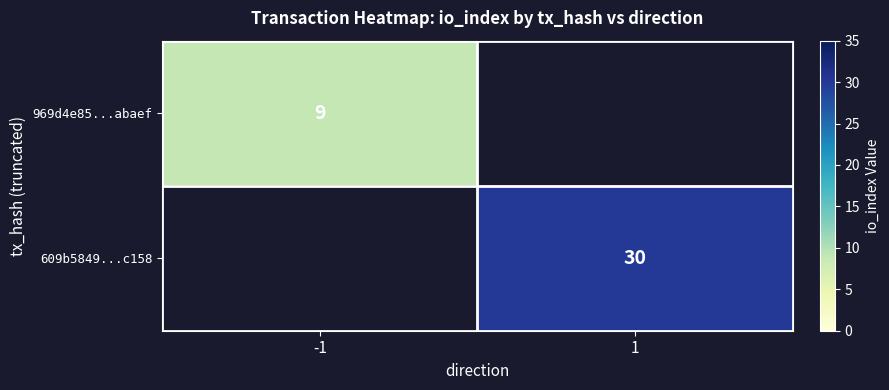

What is the maximum value shown in the chart?

30